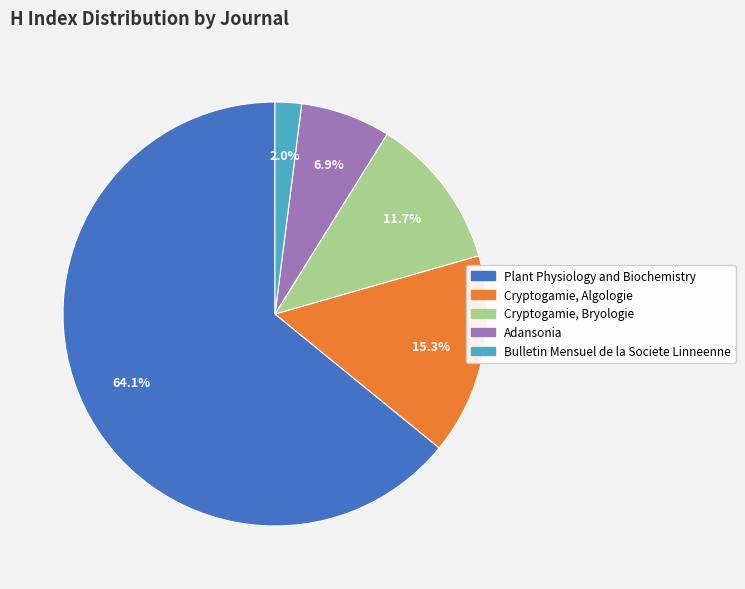

To the nearest percent, what is the difference between the largest and smallest slice percentages?

62%